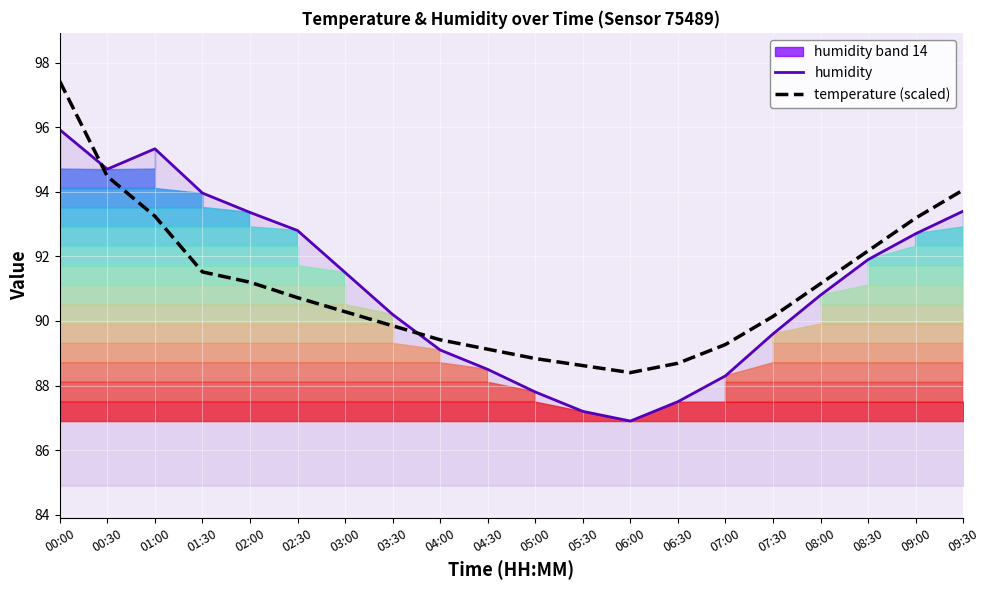

True or false: humidity and temperature (scaled) cross at least once.

True